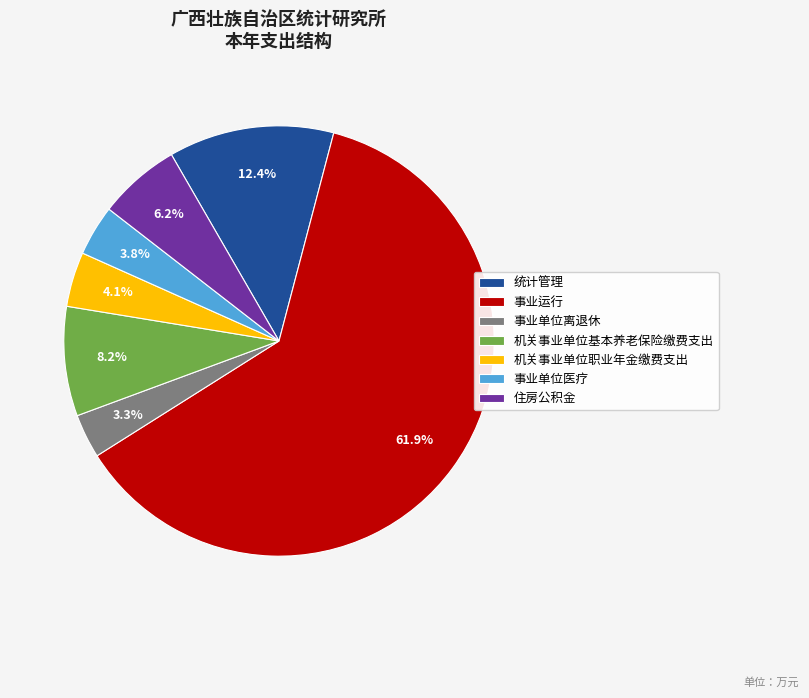

Which slice represents more than half of the pie?

事业运行